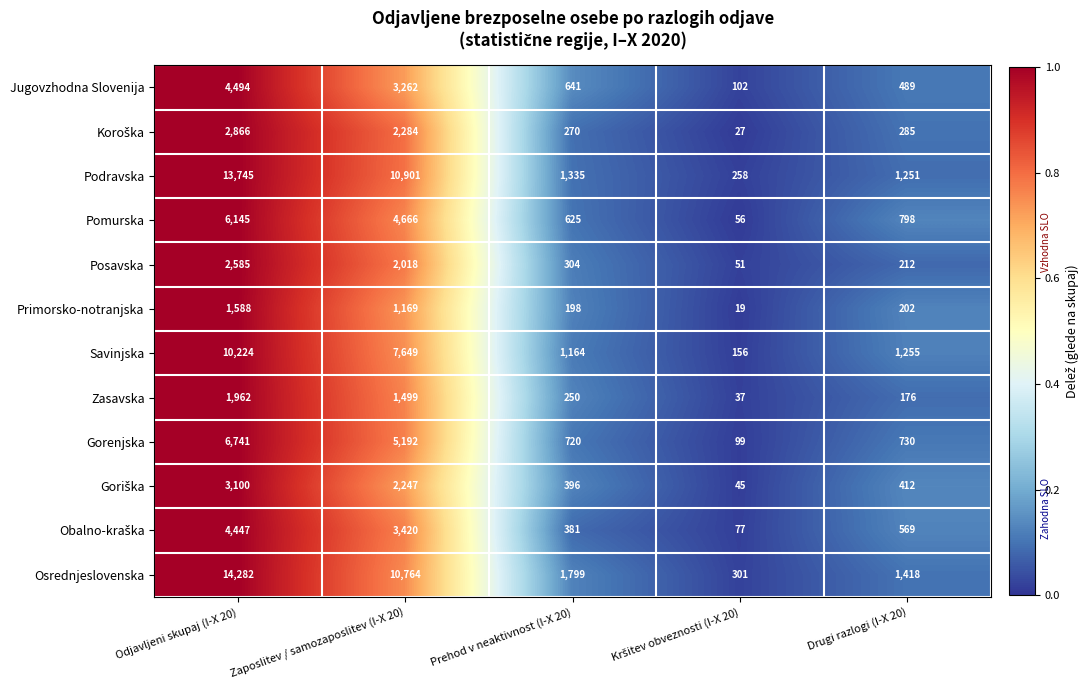

Which series has the widest spread of values?

Osrednjeslovenska